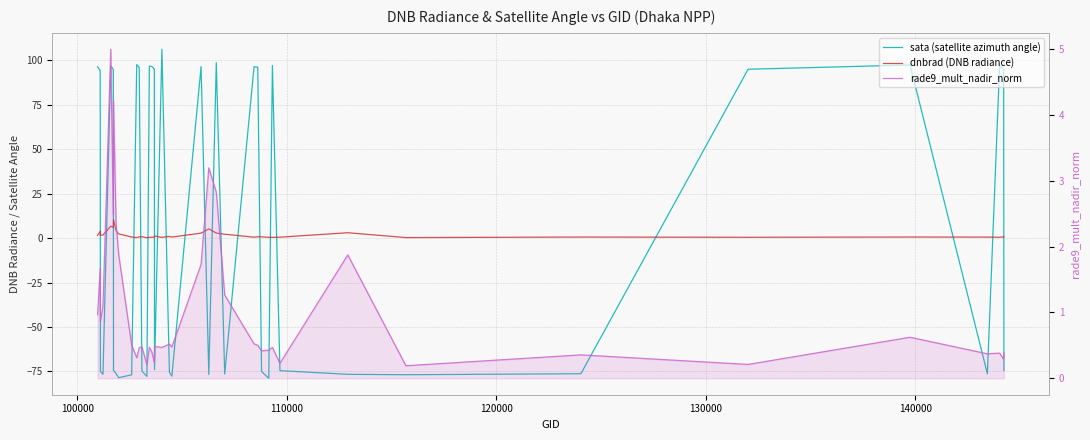

How many values in the sata (satellite azimuth angle) series are below -73?

21